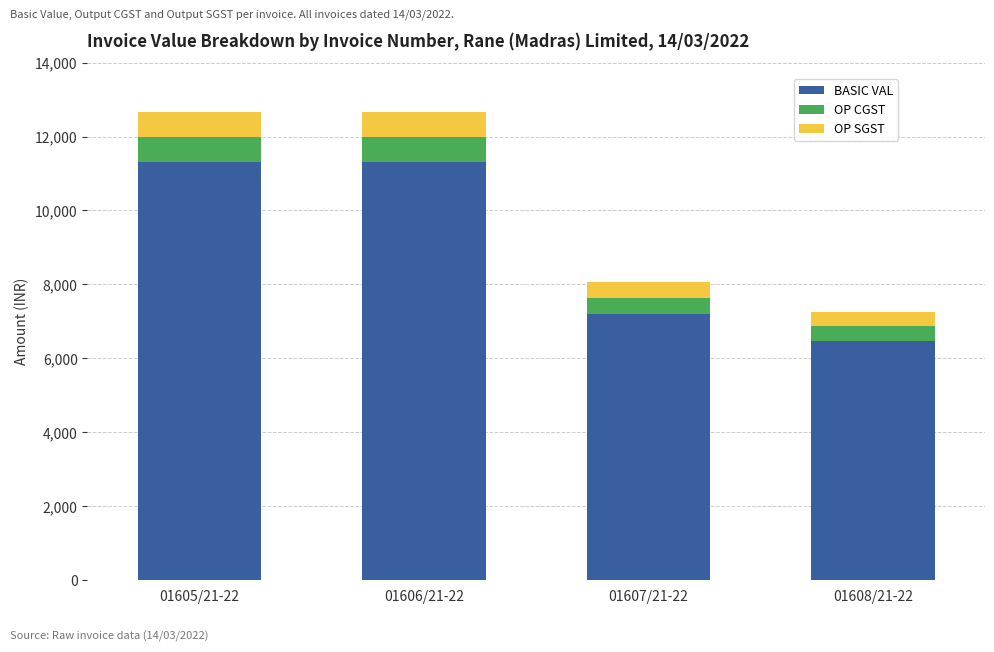

What are all the series names shown in the legend?

BASIC VAL, OP CGST, OP SGST